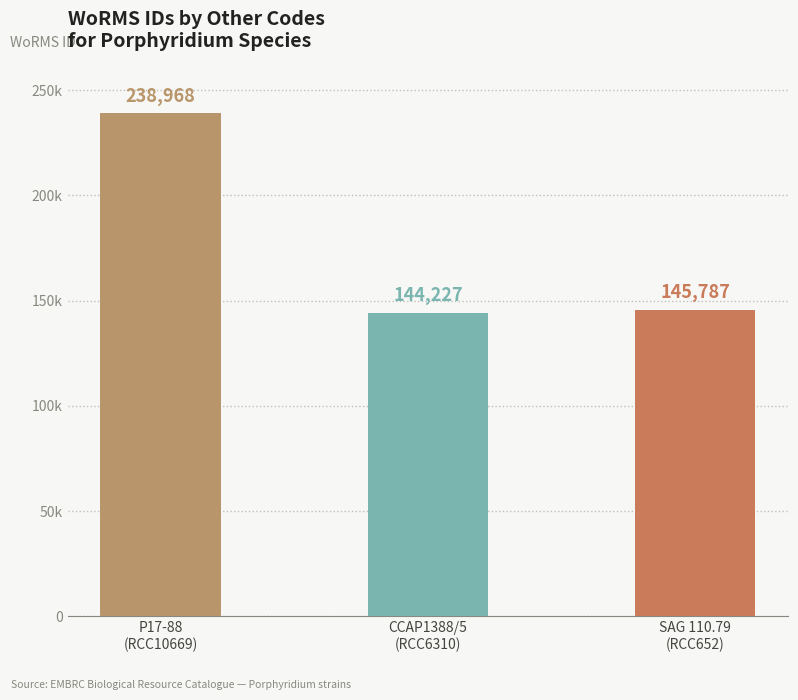

What position from the right is P17-88
(RCC10669)?

3